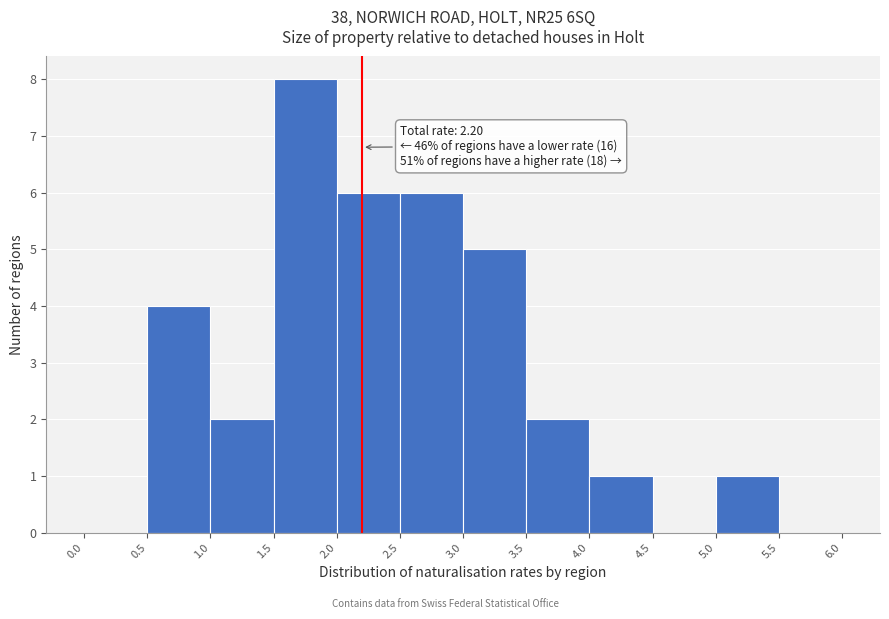

Which range on the x-axis has the tallest bar?

1.5 to 2.0